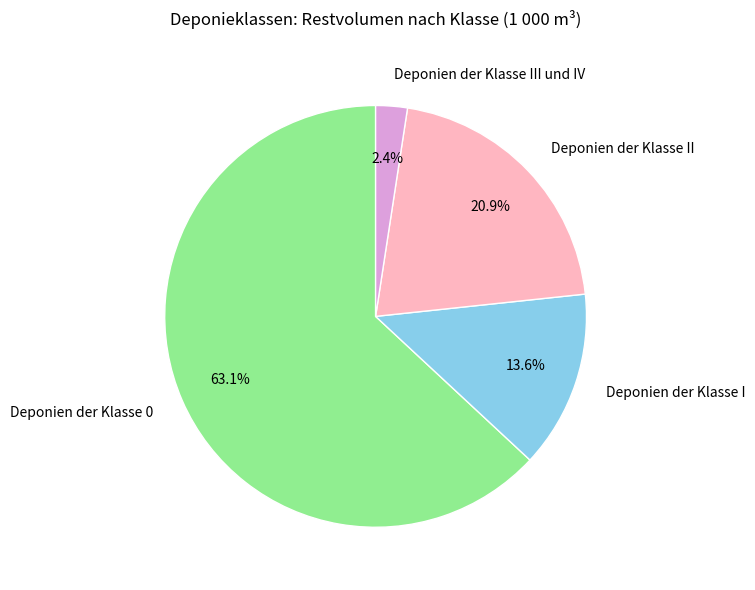

What is the total percentage of Deponien der Klasse III und IV and Deponien der Klasse 0?

65.5%